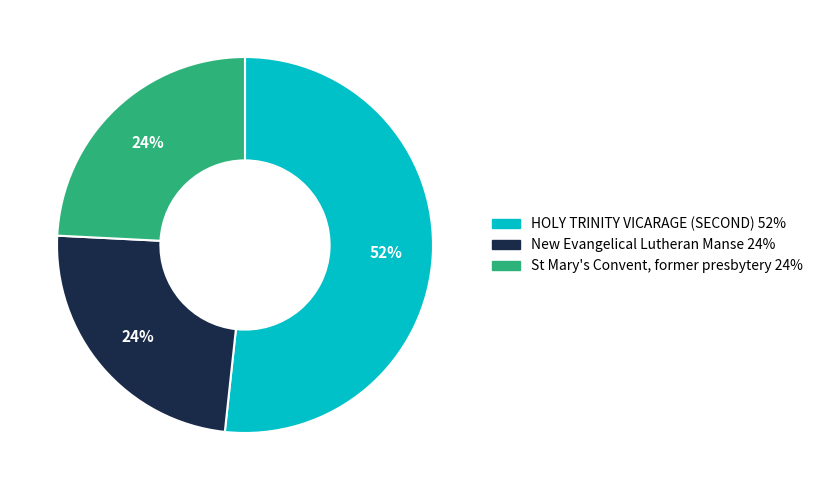

How many segments does this pie chart have?

3